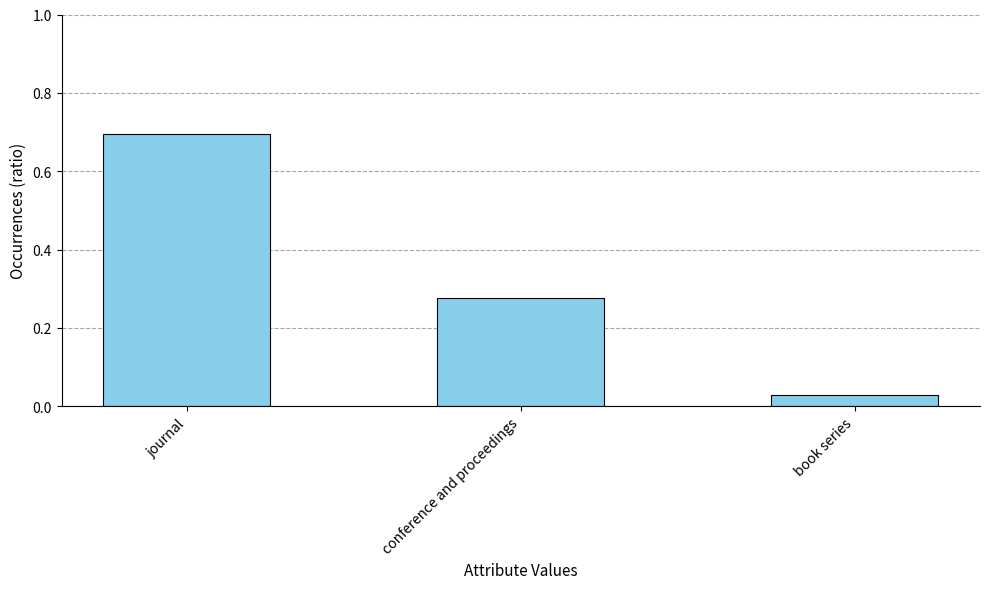

What is the change in value from journal to book series?

-0.7